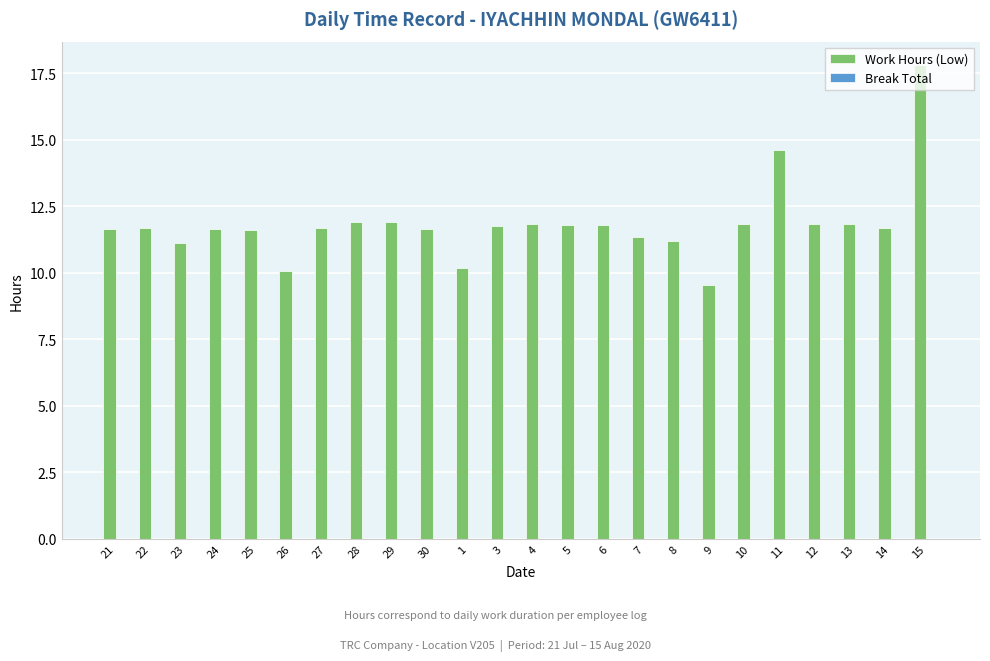

Approximately how many times larger is the value at 30 compared to 13?

1.0